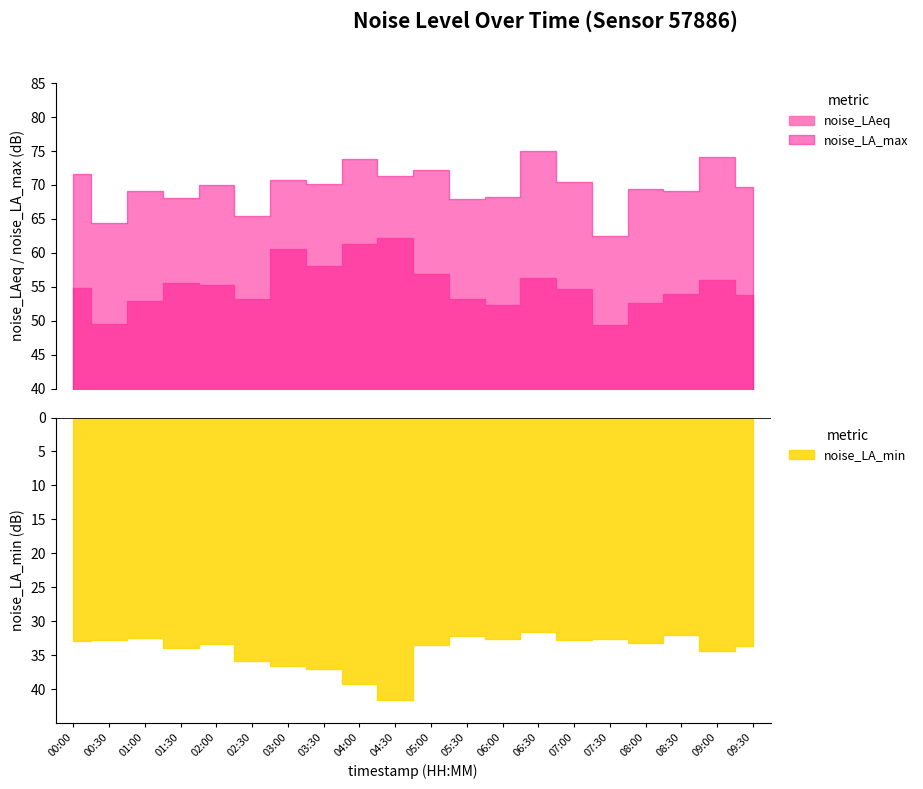

How many interior local valleys does the noise_LA_max series have?

8